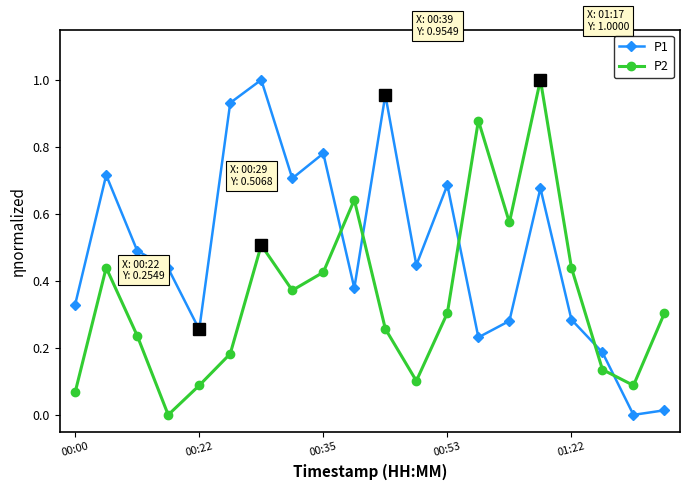

What is the sum of all P2 values?

7.0